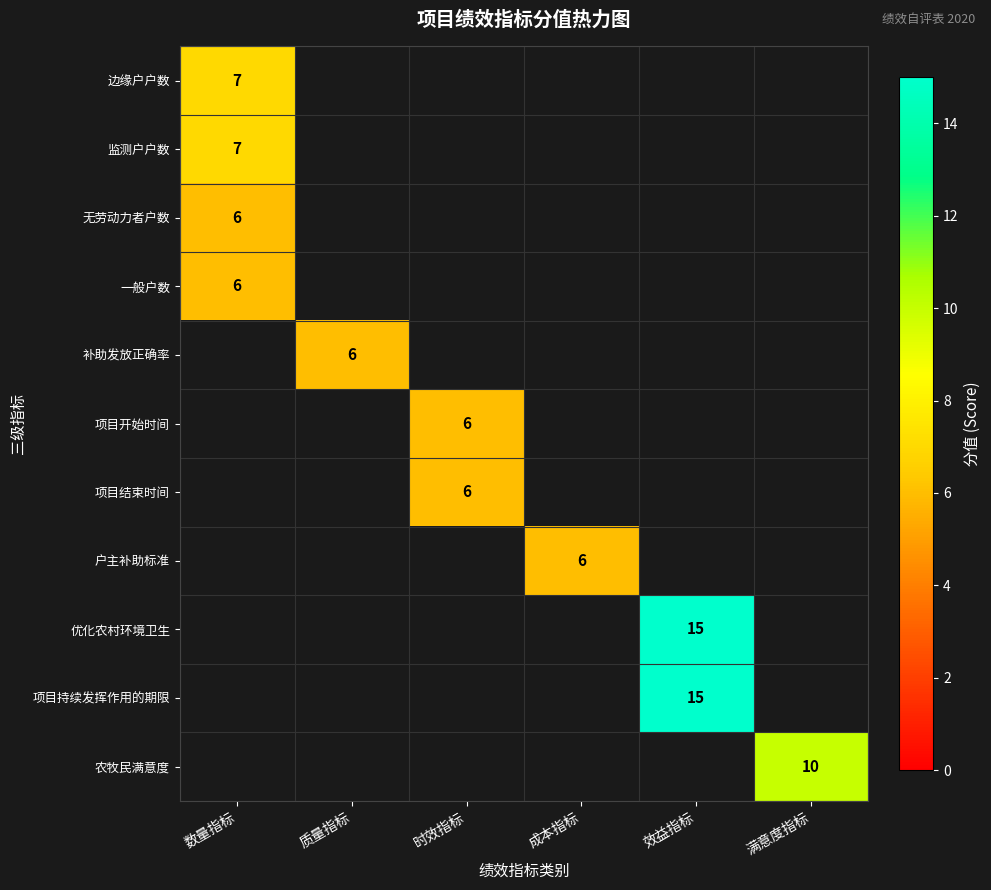

How many categories are shown in the chart?

6